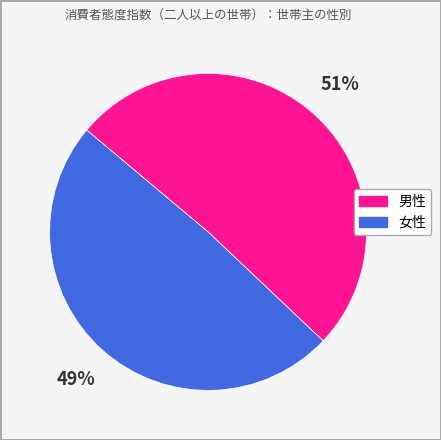

Do 女性 and 男性 together represent more than half of the pie?

Yes